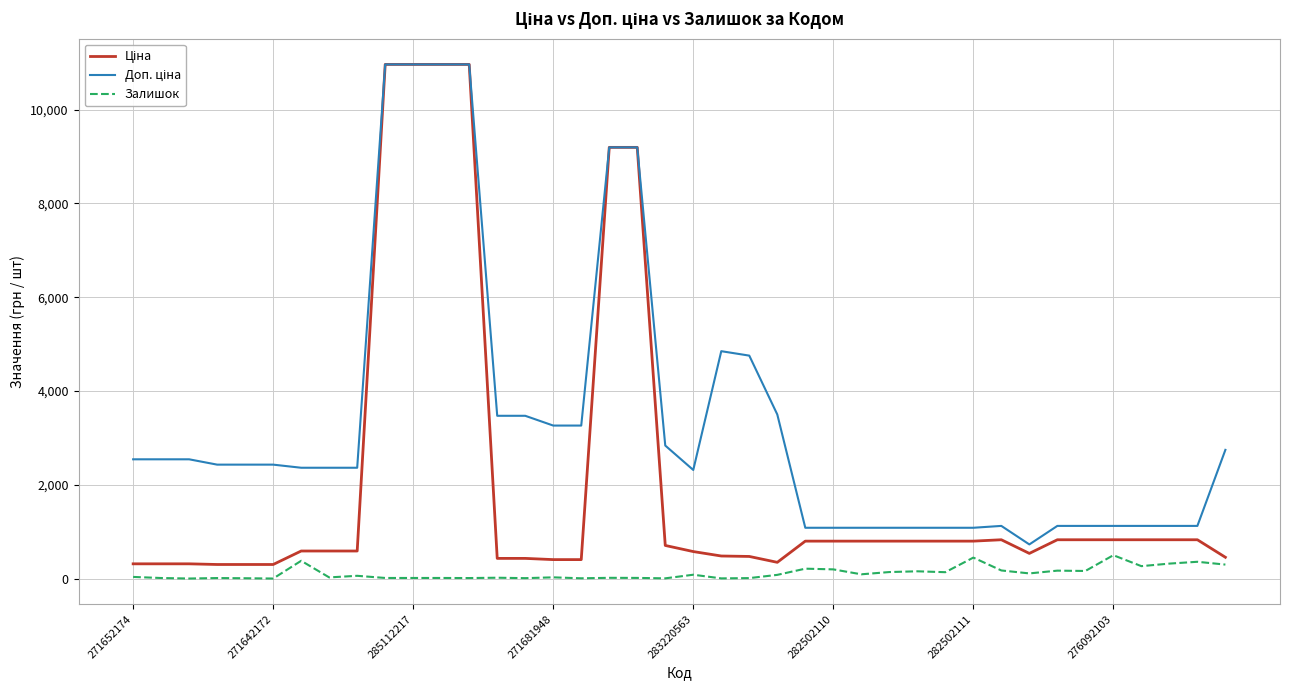

What is the greatest value displayed?

10964.4